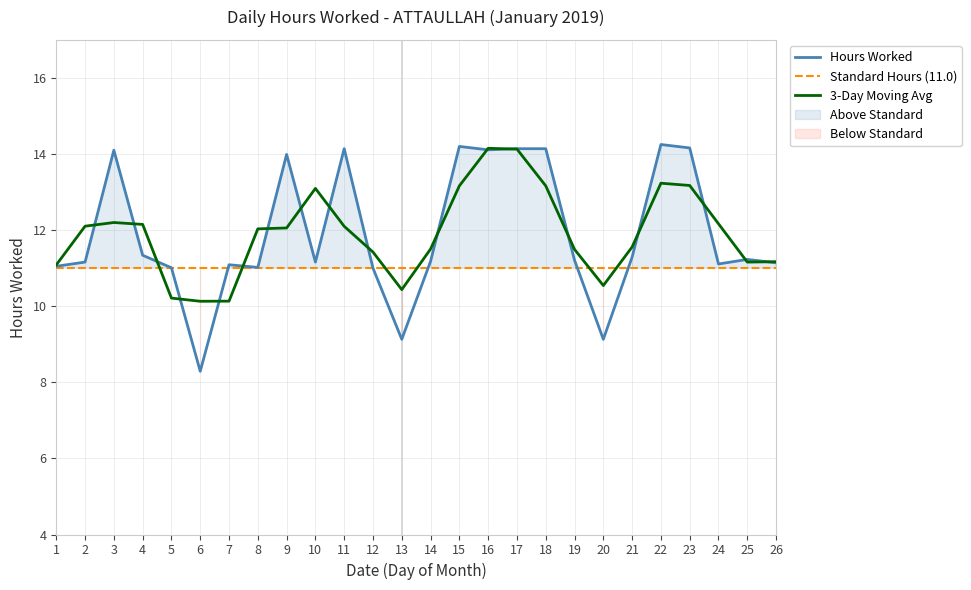

How many intersections are there between Hours Worked and Standard Hours (11.0)?

5